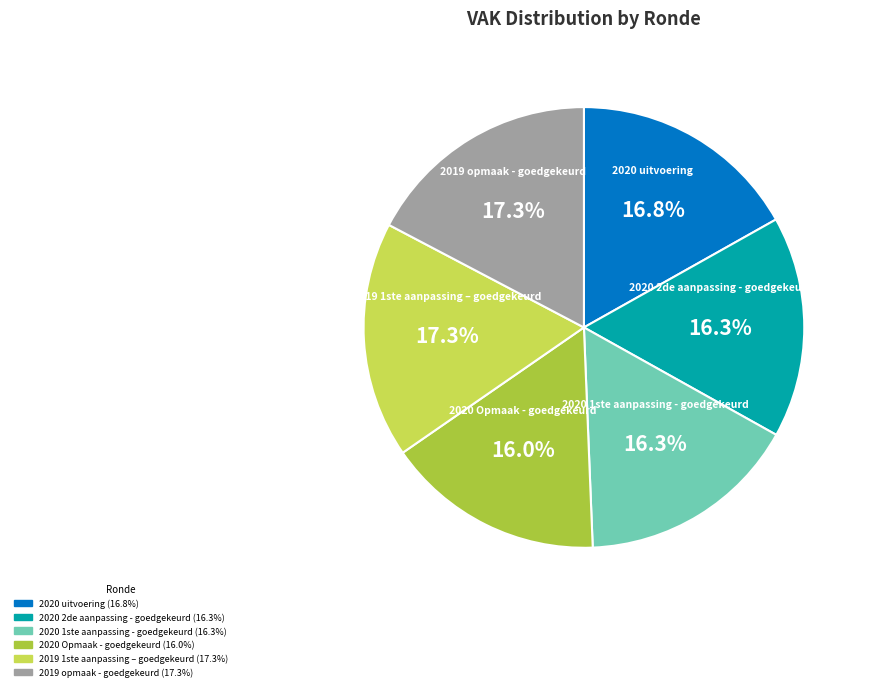

Is there any slice that represents more than half of the pie?

No